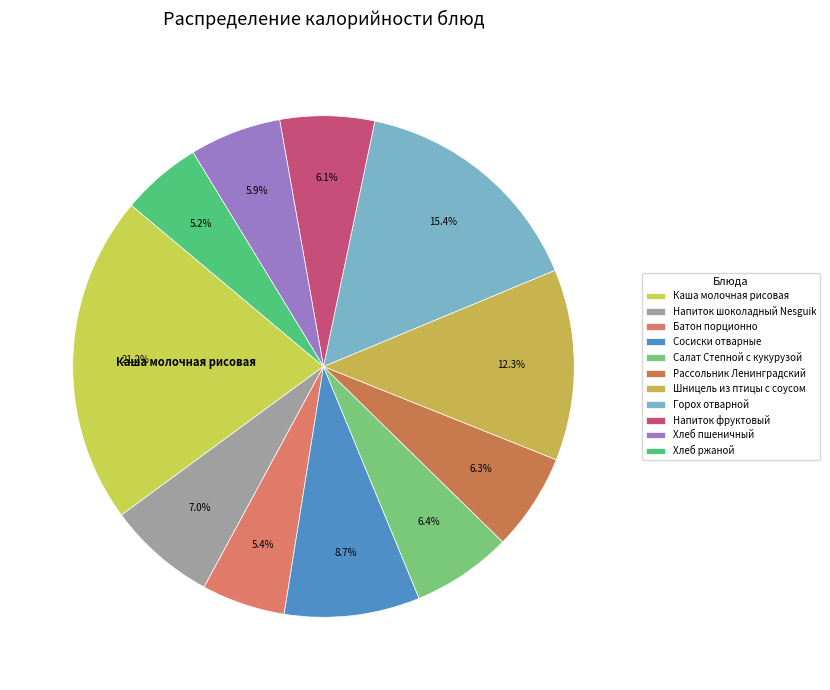

Count the number of slices in the pie.

11